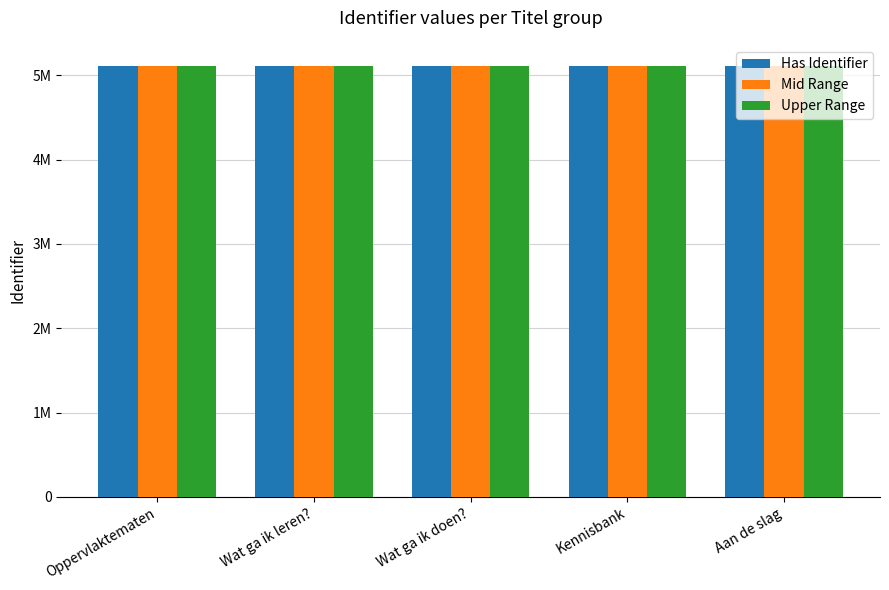

Does the chart contain stacked bars?

No